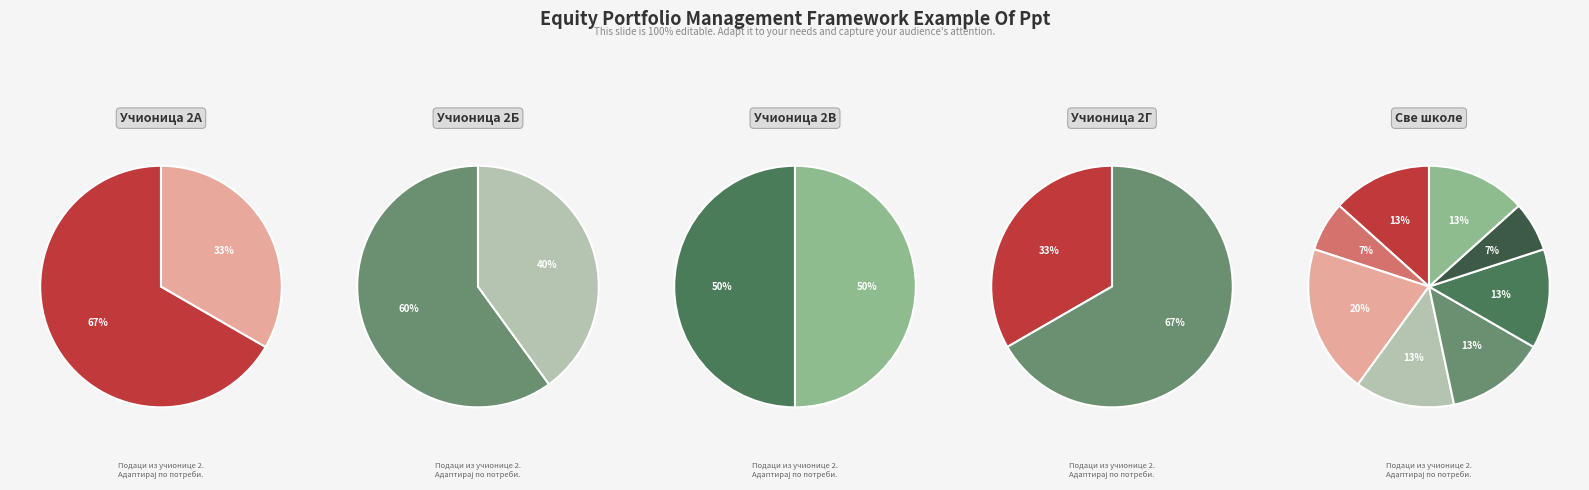

True or false: ОШ "Мирослав Антић" accounts for 21% of the total.

False